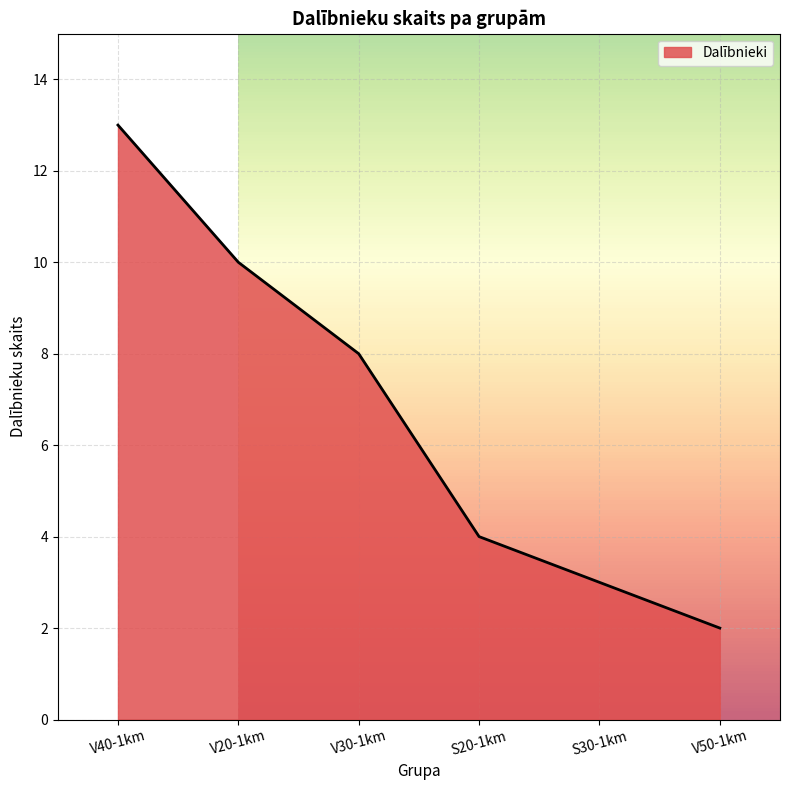

What position from the left is V20-1km?

2